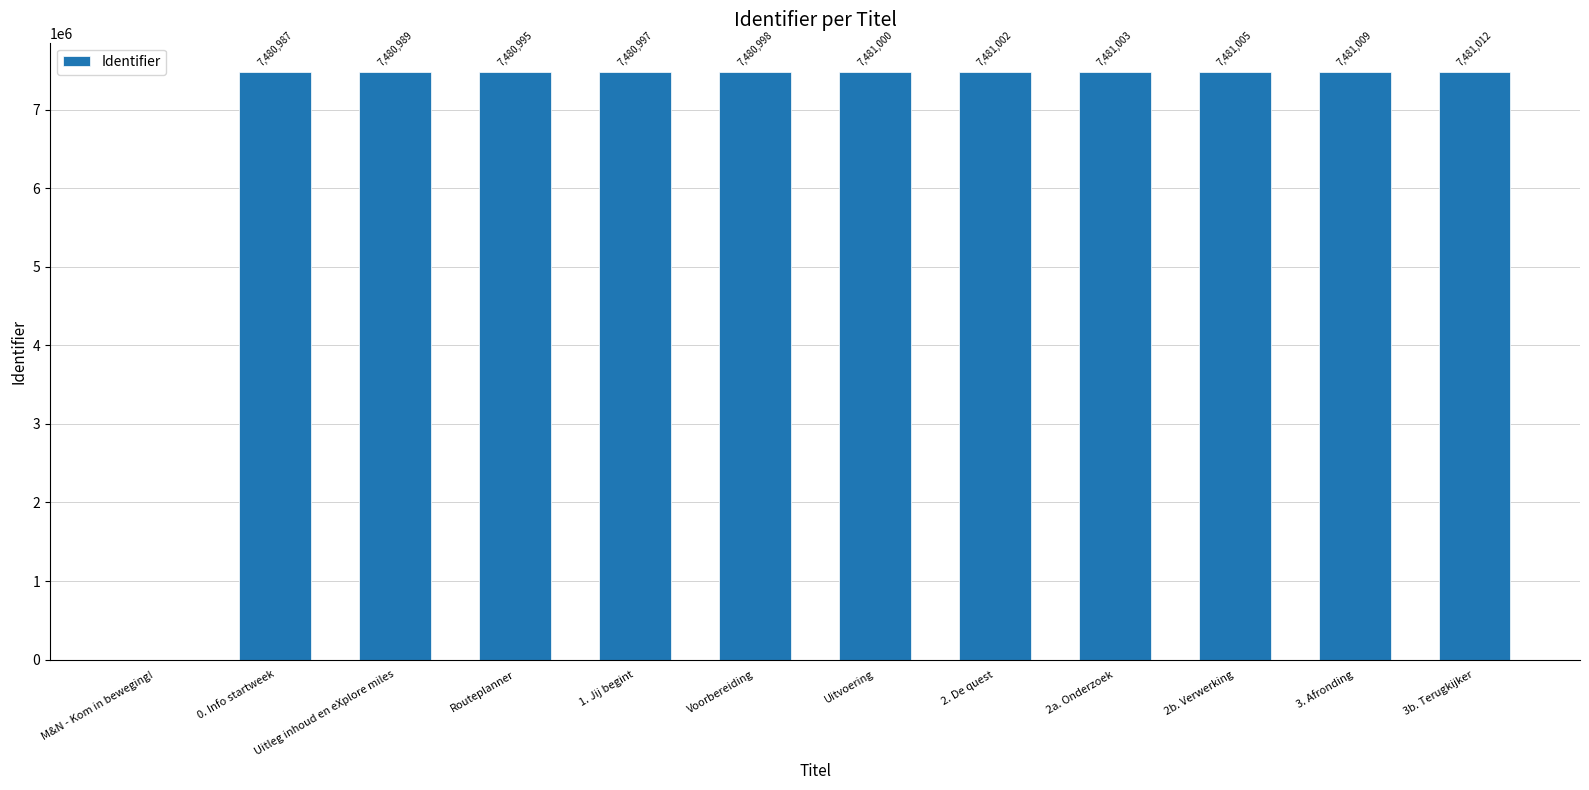

What is the greatest value displayed?

7481012